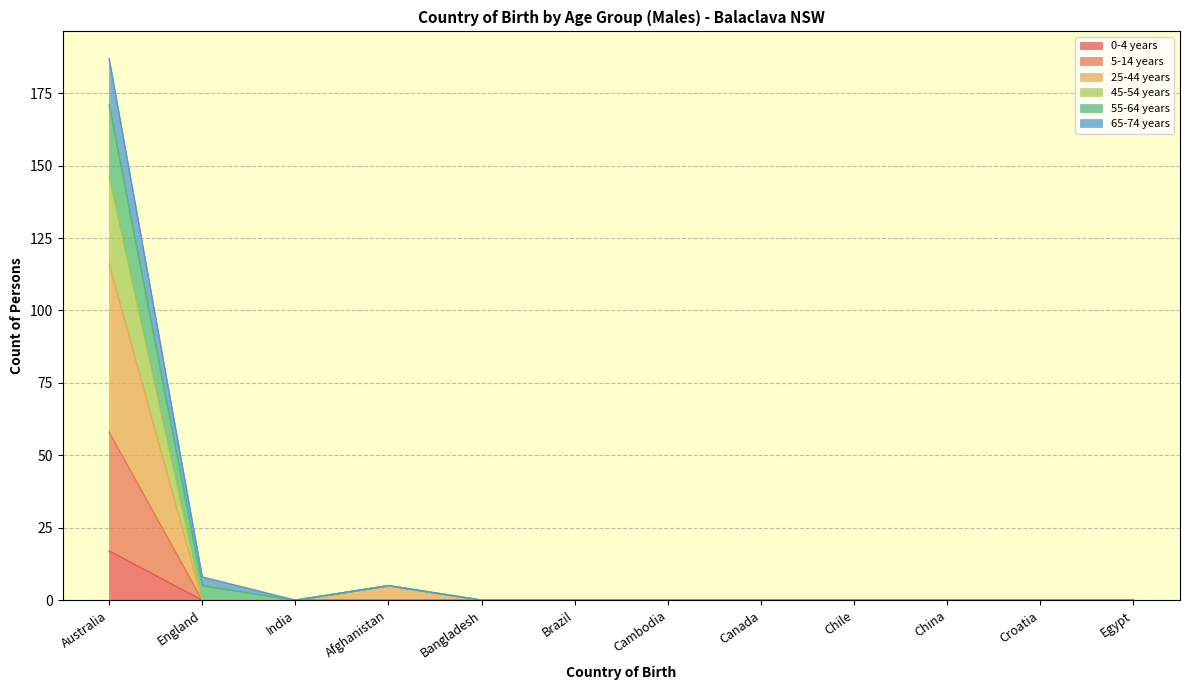

At which category is the sum across all series the highest?

Australia